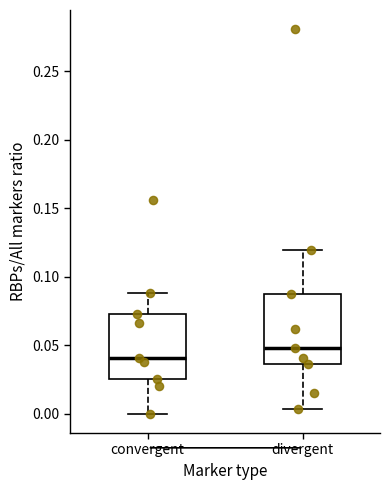

Where is the upper edge of the box for divergent on the y-axis? The values are not printed on the chart, so give them approximately, as read against the axis.

0.090